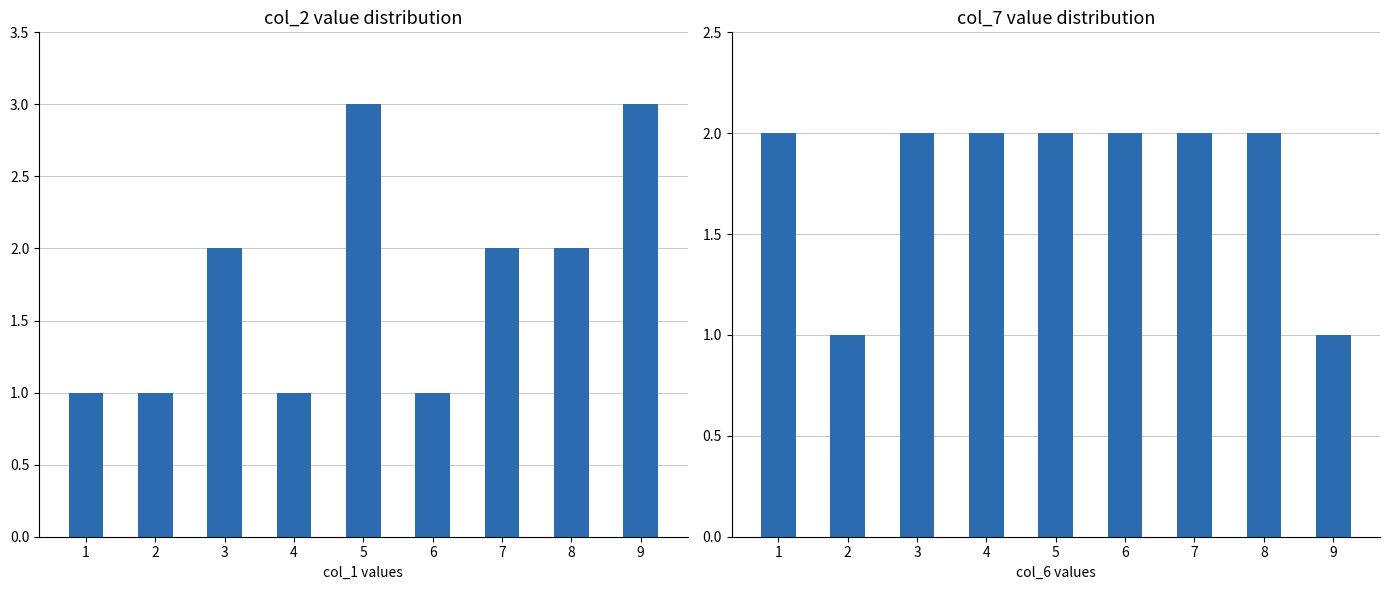

How many bars are there in total?

18